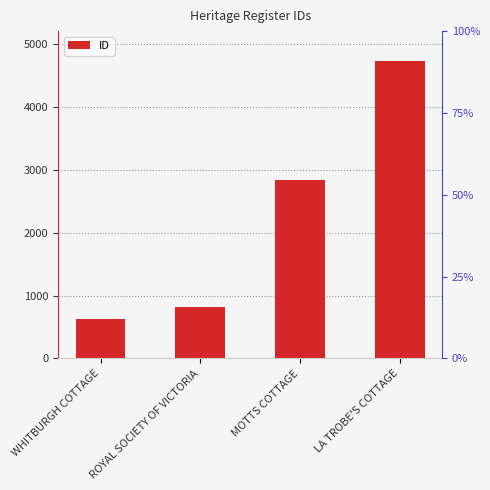

What is the change in value from ROYAL SOCIETY OF VICTORIA to LA TROBE'S COTTAGE?

+3906